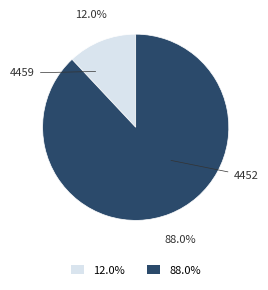

Combined, what portion of the pie is 4452 and 4459?

100.0%